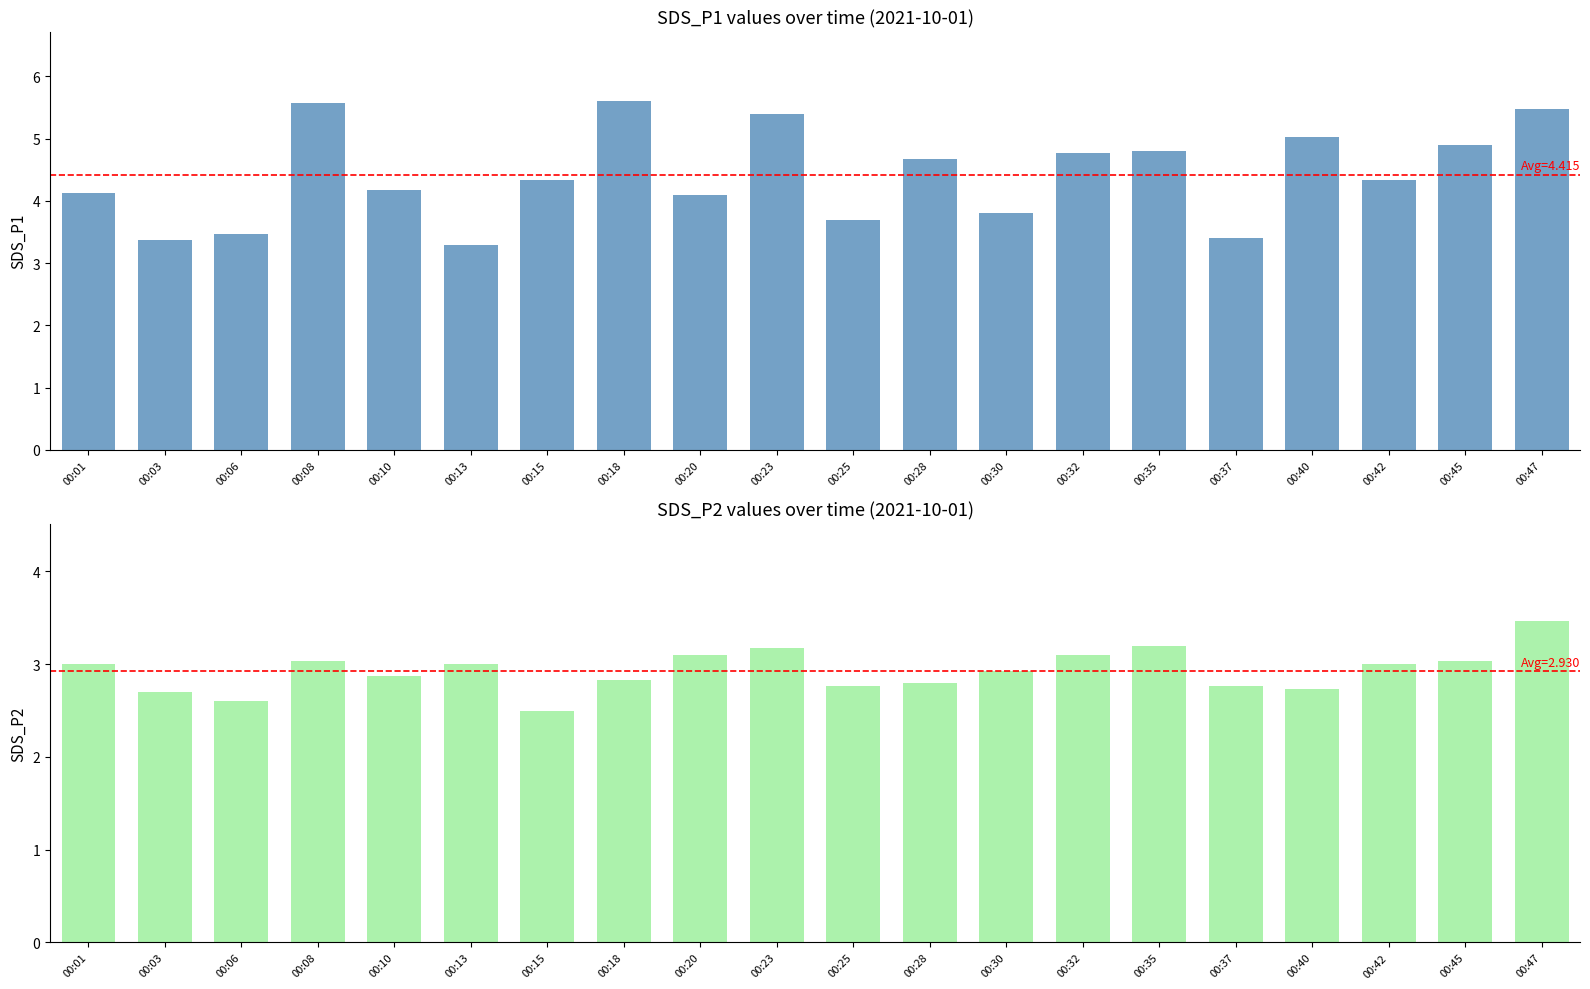

What is the value of the SDS_P2 bar at the 3rd from the left?

2.6